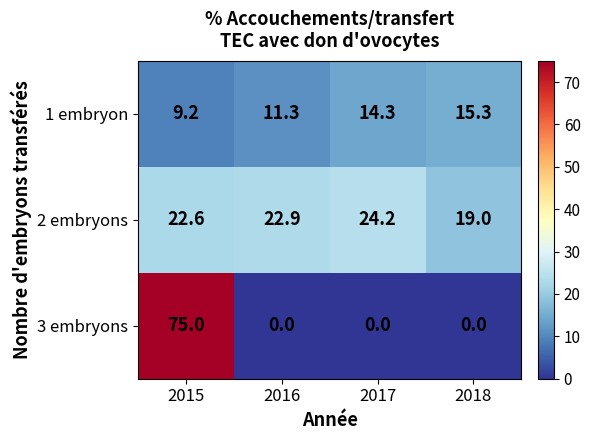

True or false: 1 embryon has a value of 24.0 at 2017.

False